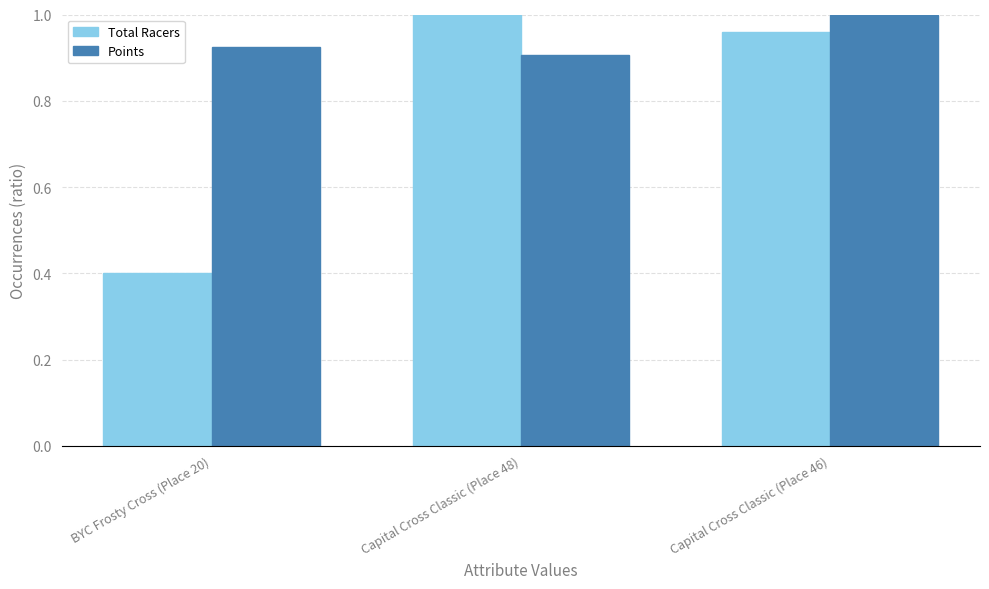

Which series has the widest spread of values?

Total Racers